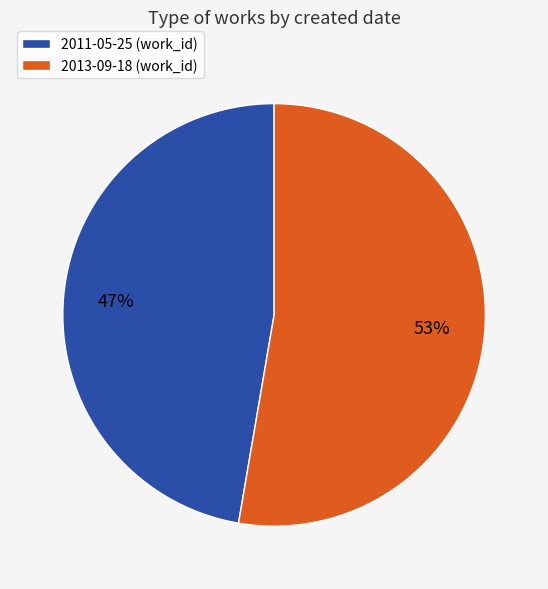

Which slice is the largest?

2013-09-18